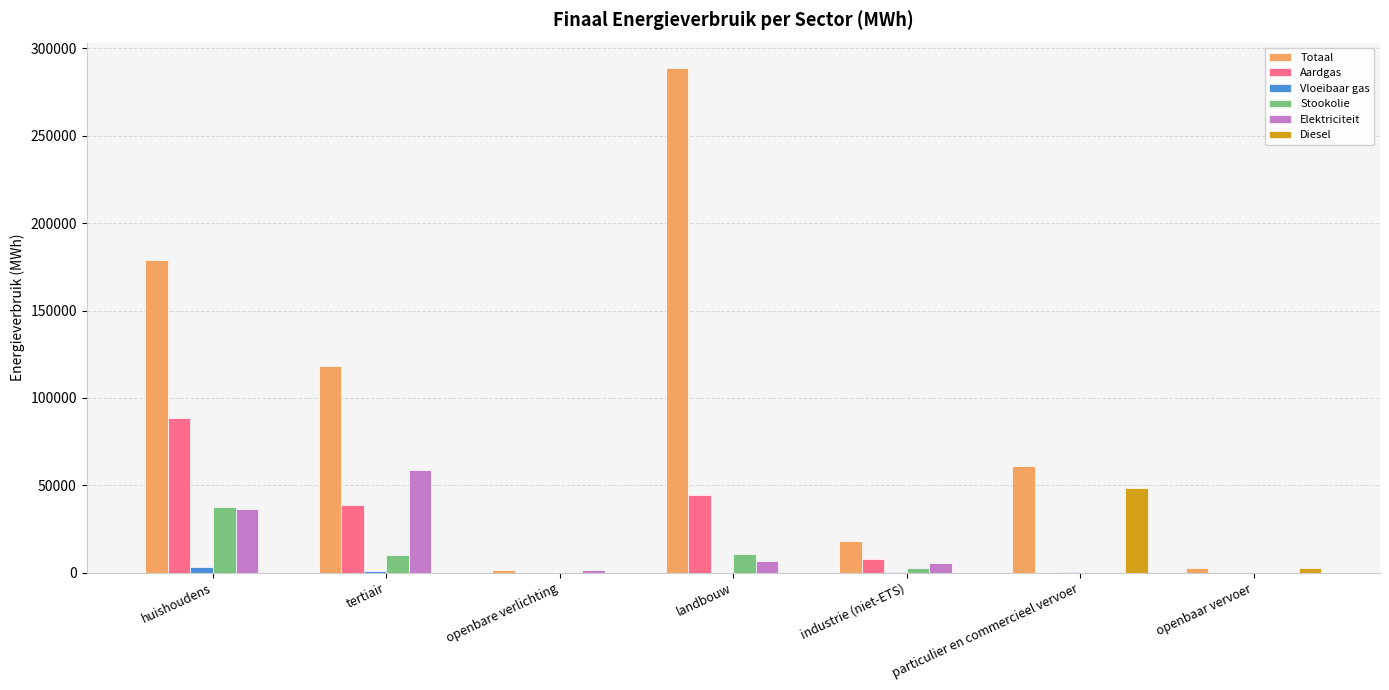

Where is Elektriciteit nearest to the value 29438?

huishoudens